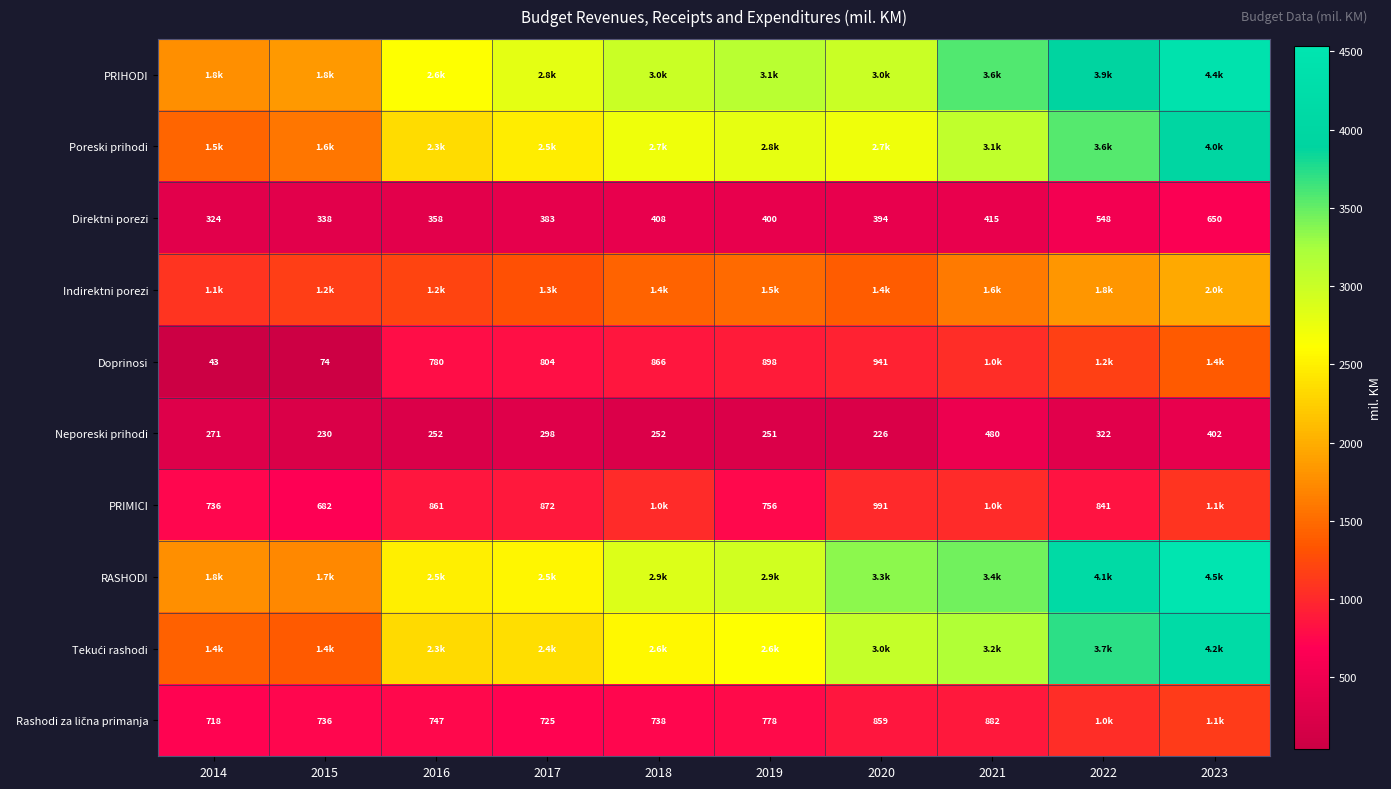

At which label is PRIMICI closest to 887?

2017